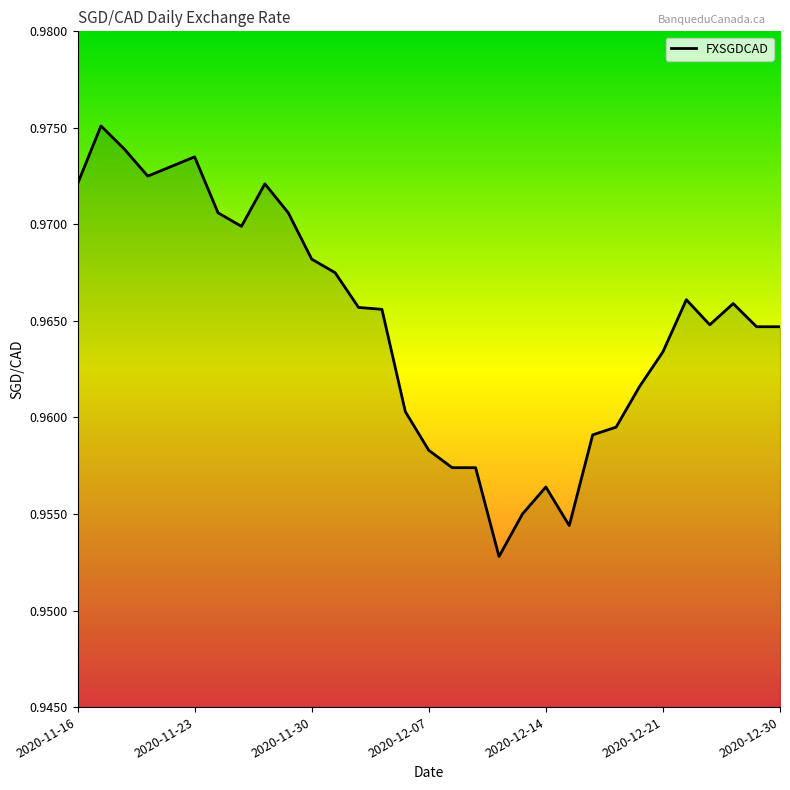

What is the greatest value displayed?

1.0